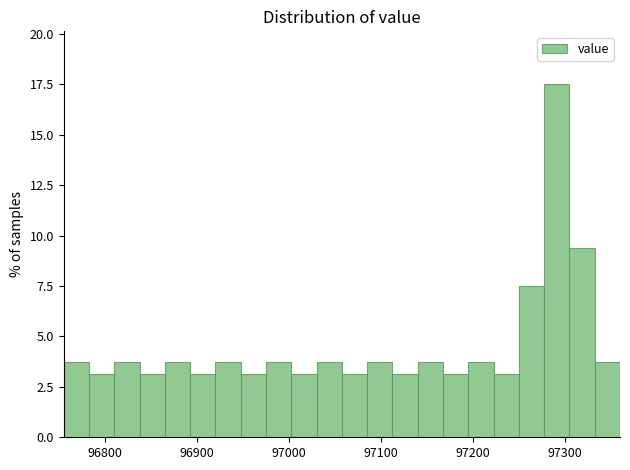

Read against the x-axis, roughly where is the centre of the tallest bar?

97290